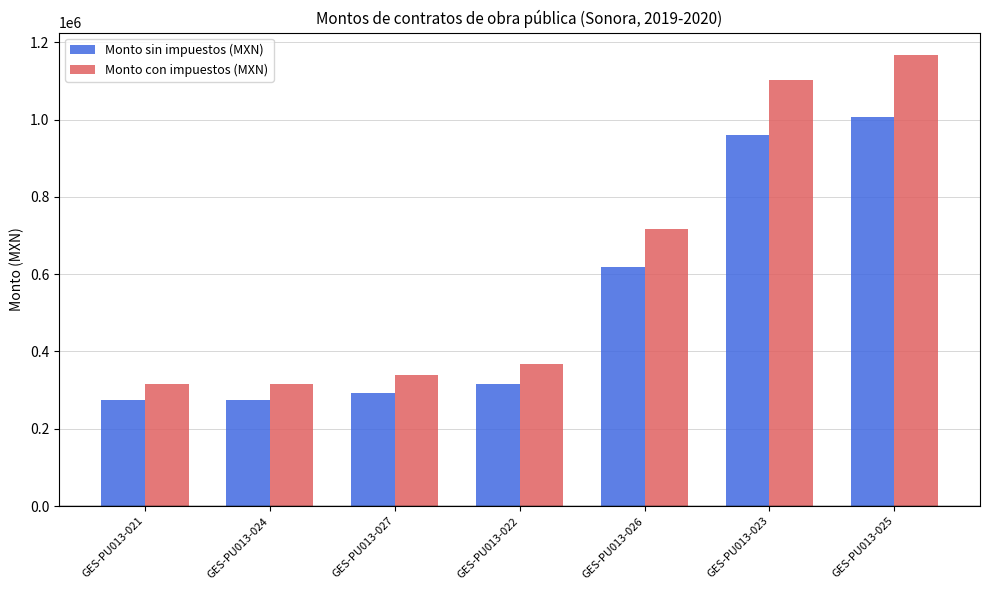

What is the total value across all series at GES-PU013-026?

1336146.7